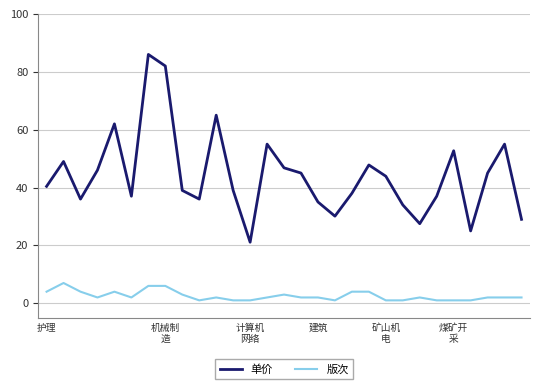

What is the difference between the maximum and minimum values in the 版次 series?

6.0